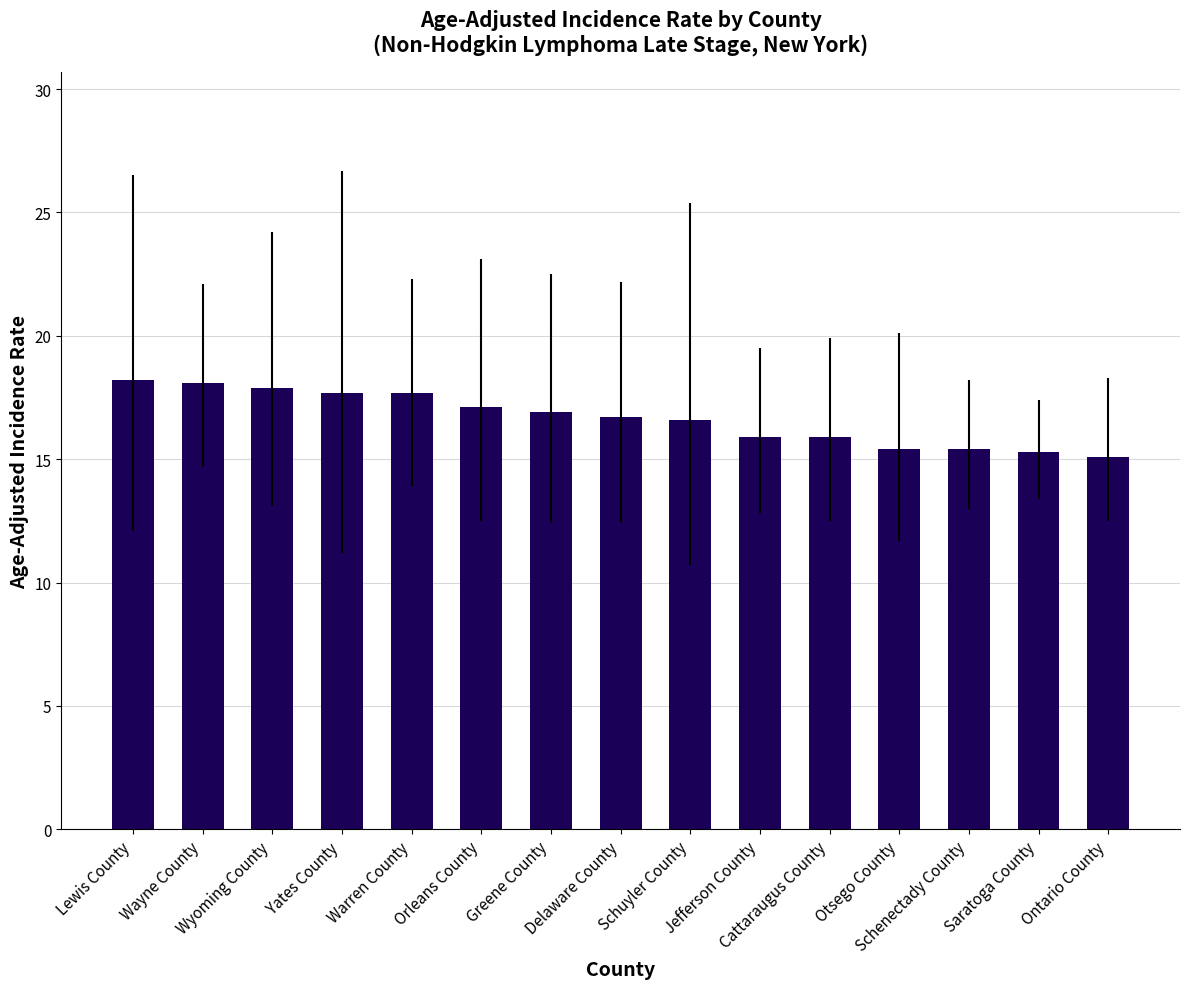

What is the sum of the values at Ontario County and Jefferson County?

31.0